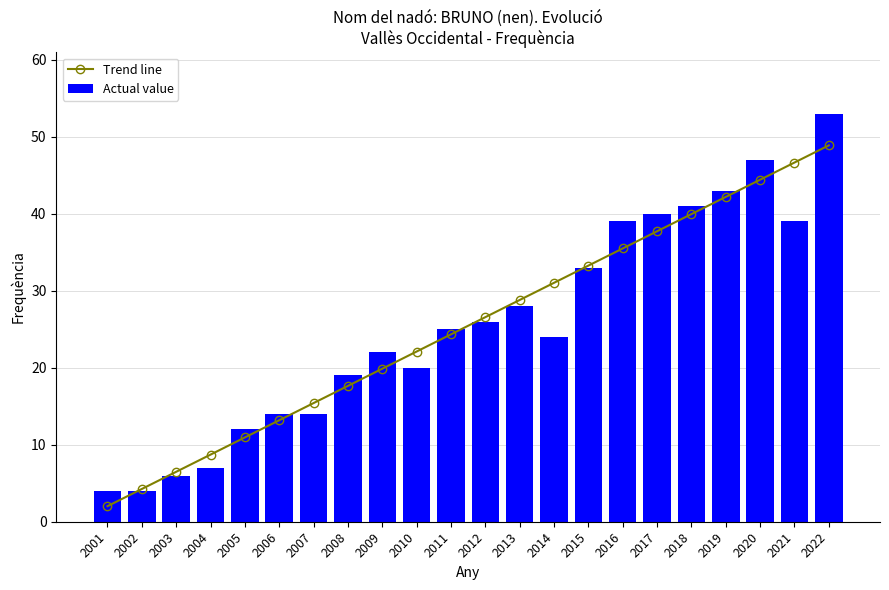

Which series has the largest total across all categories?

Actual value